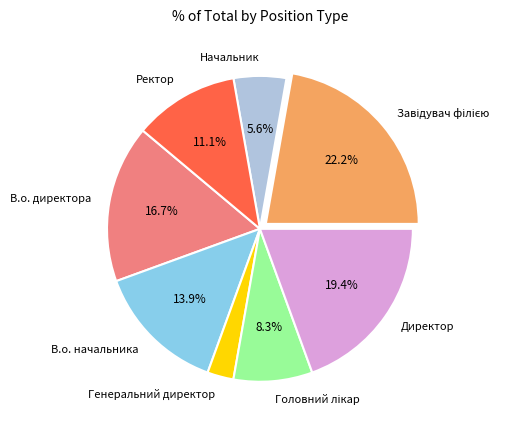

Which category has the smallest portion of the pie?

Генеральний директор